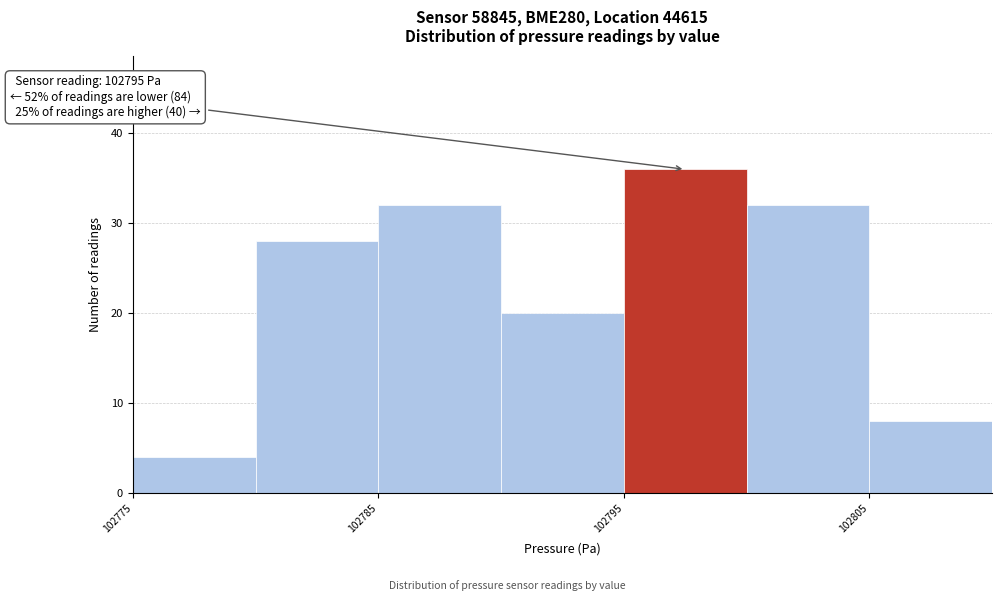

Over which range of the x-axis is the bar tallest?

102795 to 102800